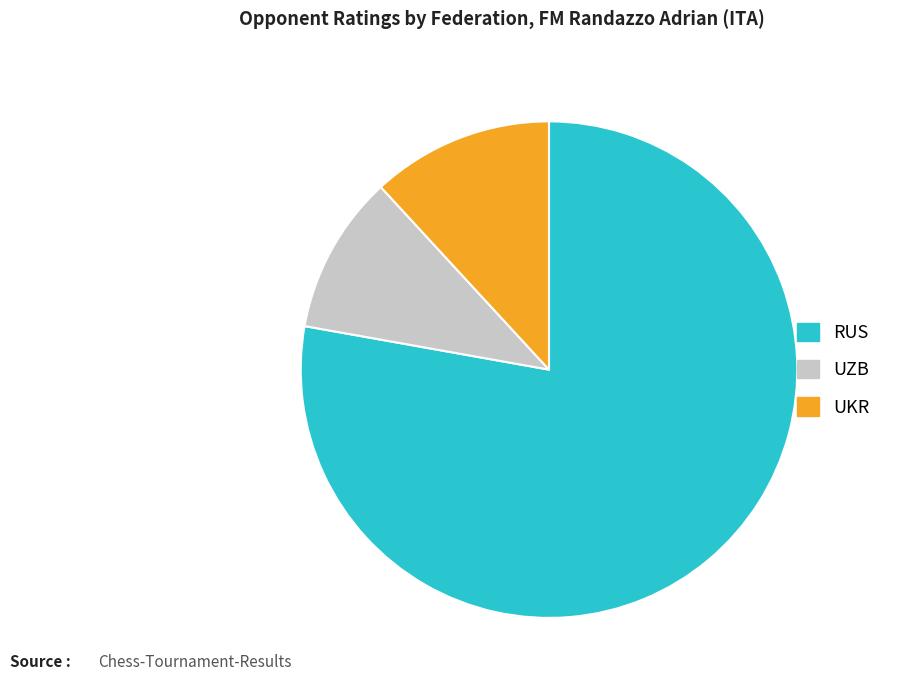

Which has a higher value, RUS or UZB?

RUS